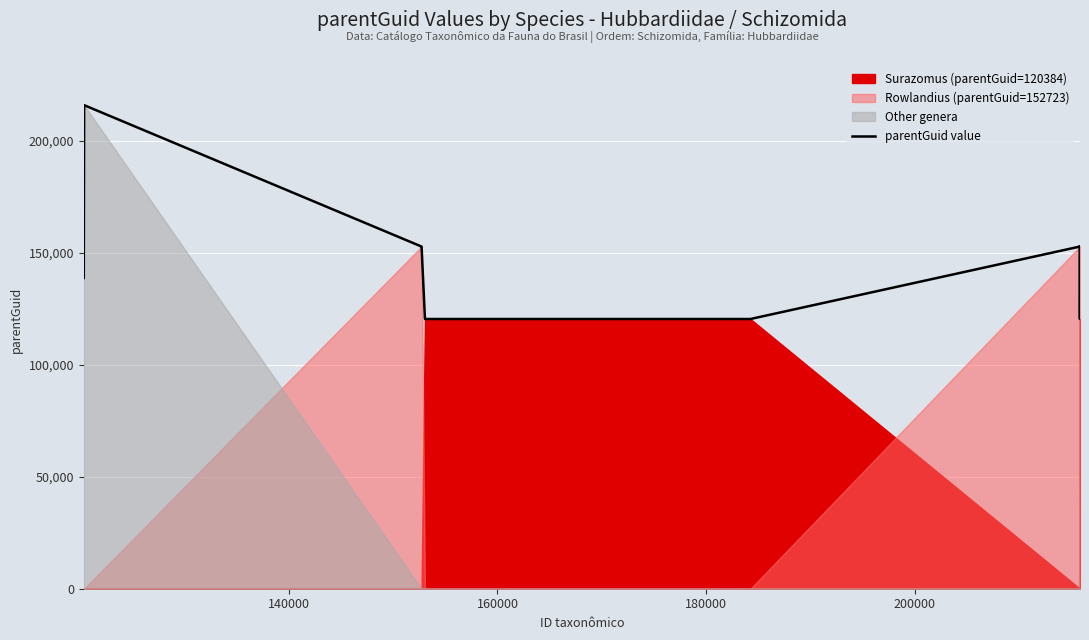

What is the maximum value for parentGuid value?

215832